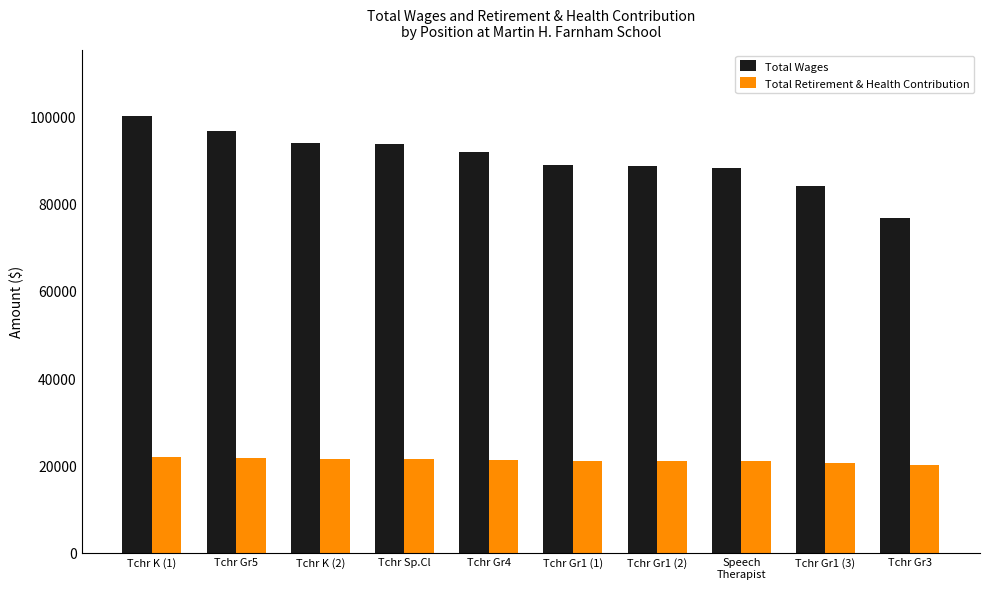

Which series changed the most between Tchr Sp.Cl and Tchr Gr1 (1)?

Total Wages